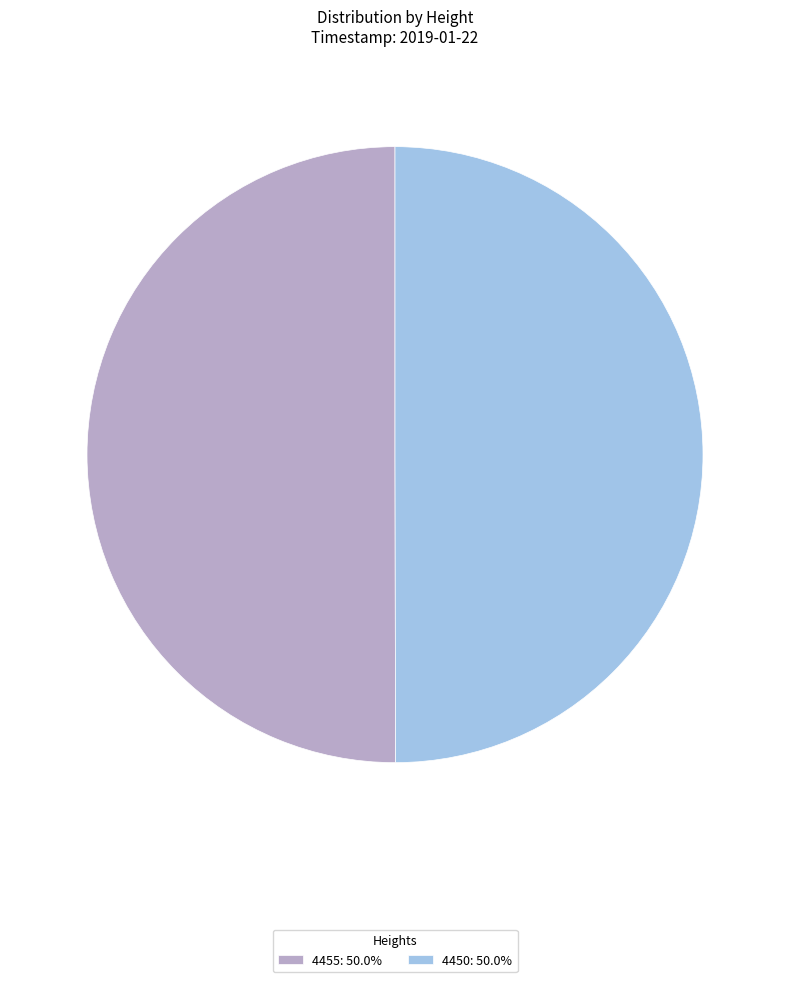

How many slices are in this pie chart?

2